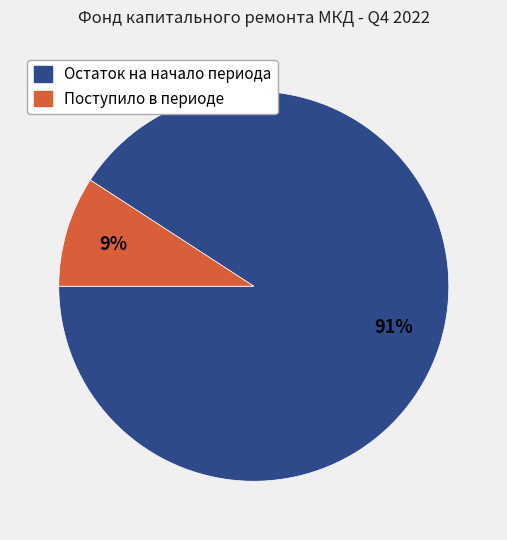

To the nearest percent, what percentage of the pie is Остаток на начало периода?

91%